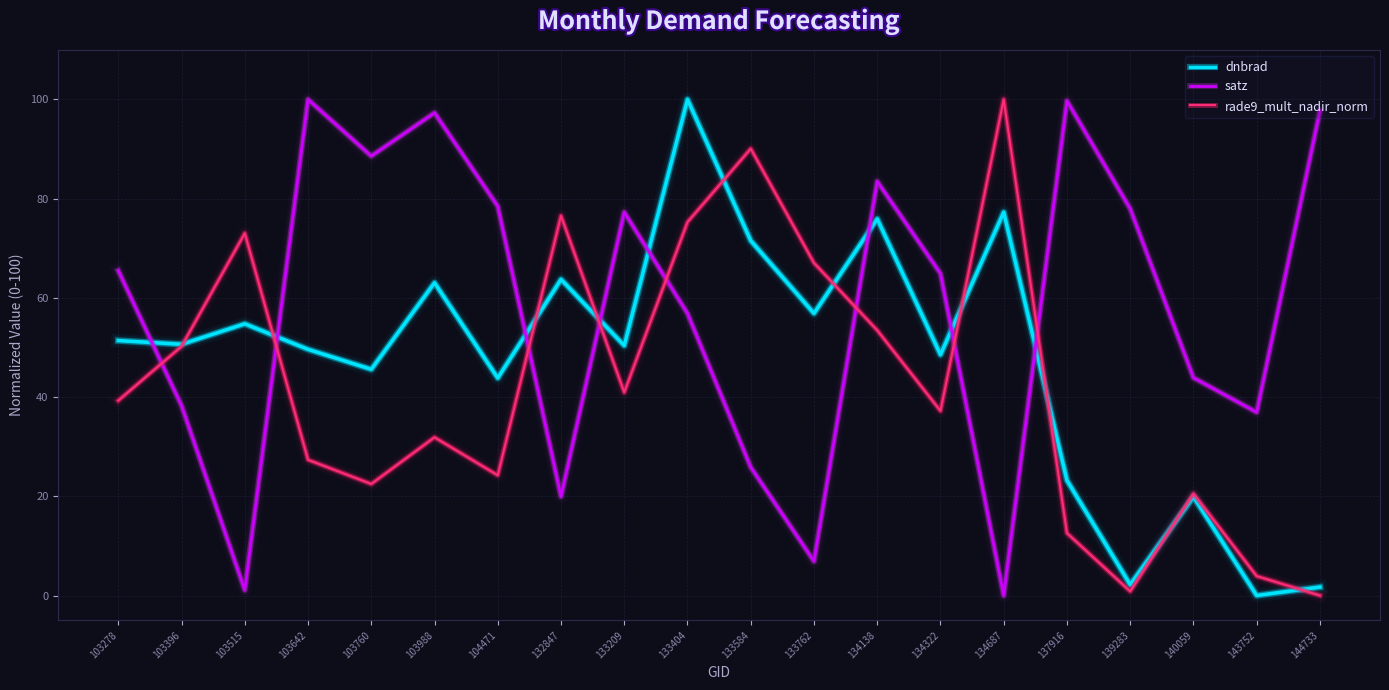

True or false: rade9_mult_nadir_norm and satz intersect in this chart.

True